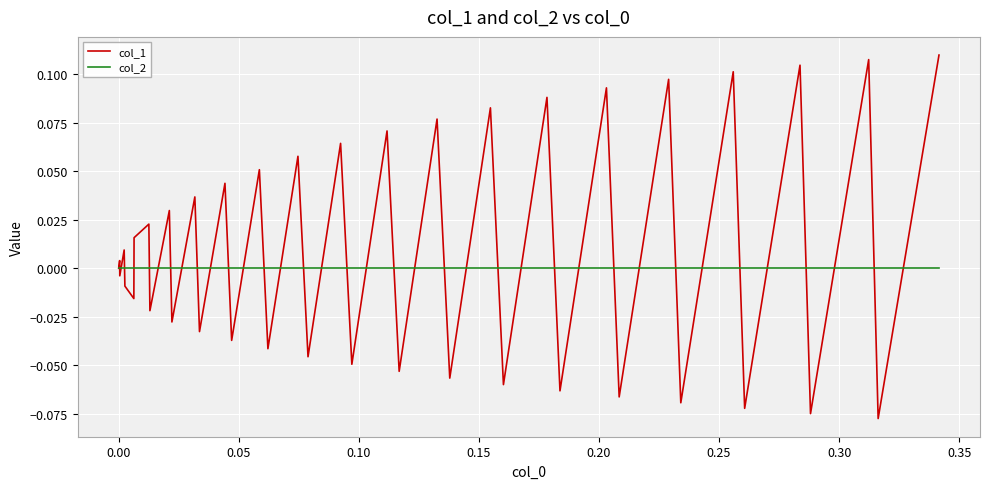

Which series has the largest range (max minus min)?

col_1